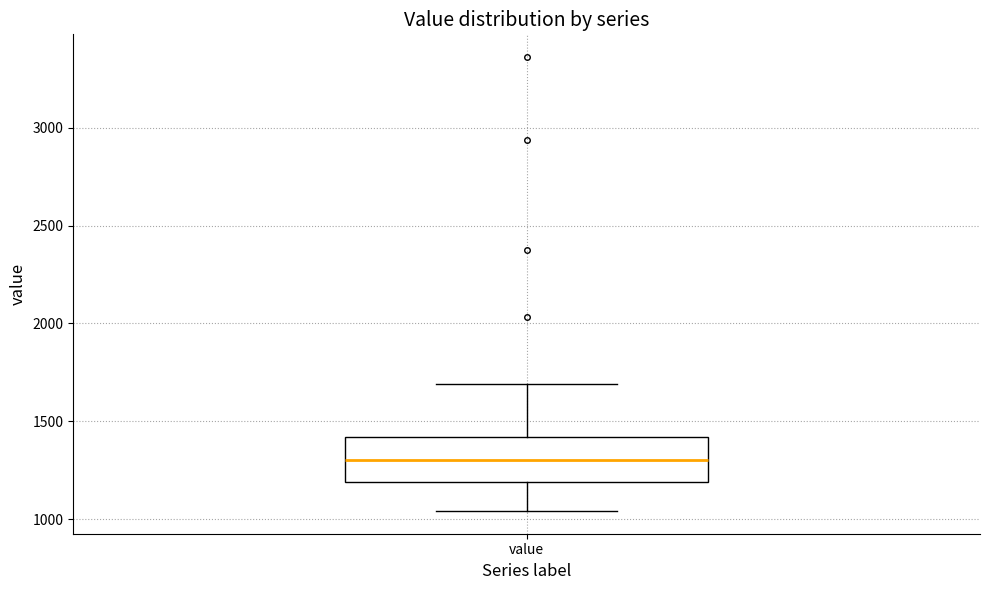

Transcribe this box plot: give where the median line is, the range the box spans, and where the two whiskers end, as read against the y-axis. The values are not printed on the chart, so give them approximately, as read against the axis.

median 1300, box 1200 to 1400, whiskers 1050 to 1700